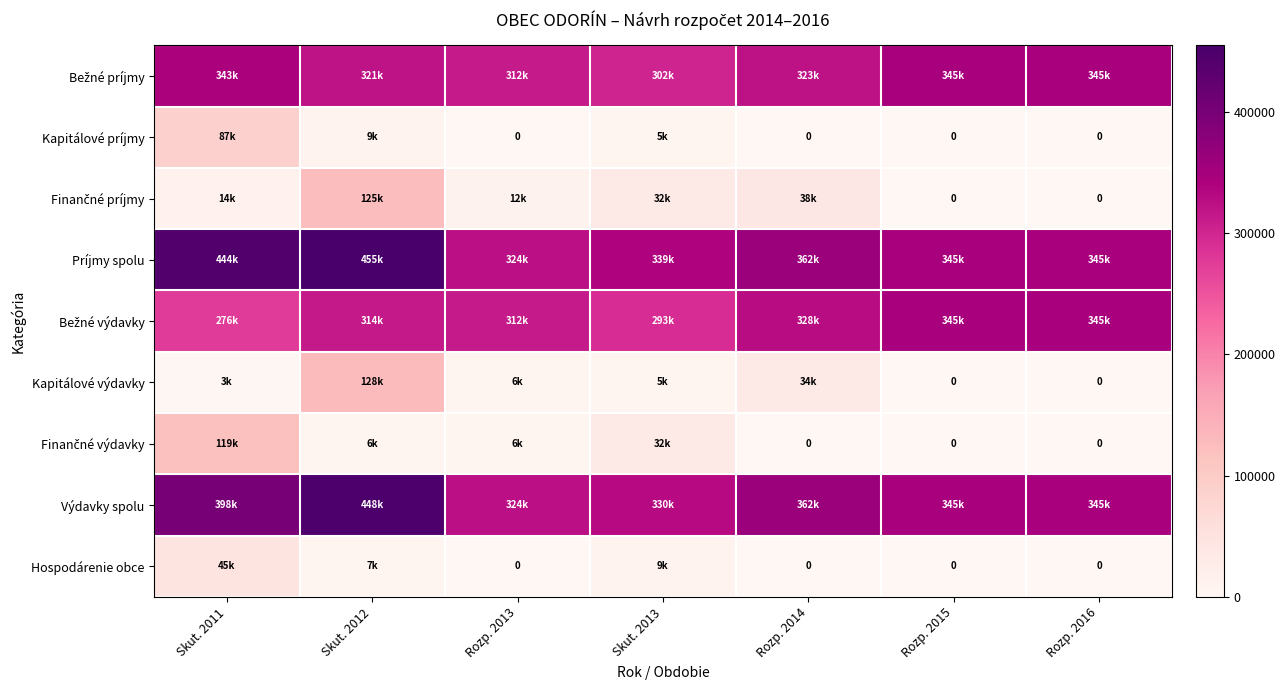

What value does the Príjmy spolu series have at Skut. 2012?

455047.0